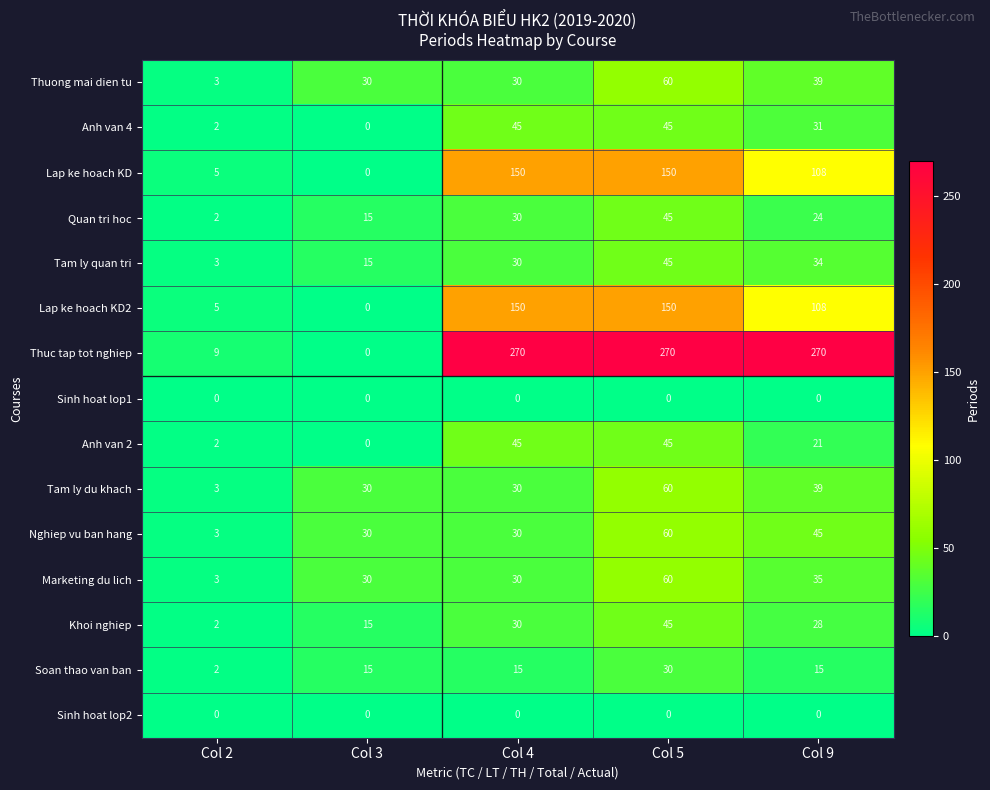

What is the average value of the Soan thao van ban series?

15